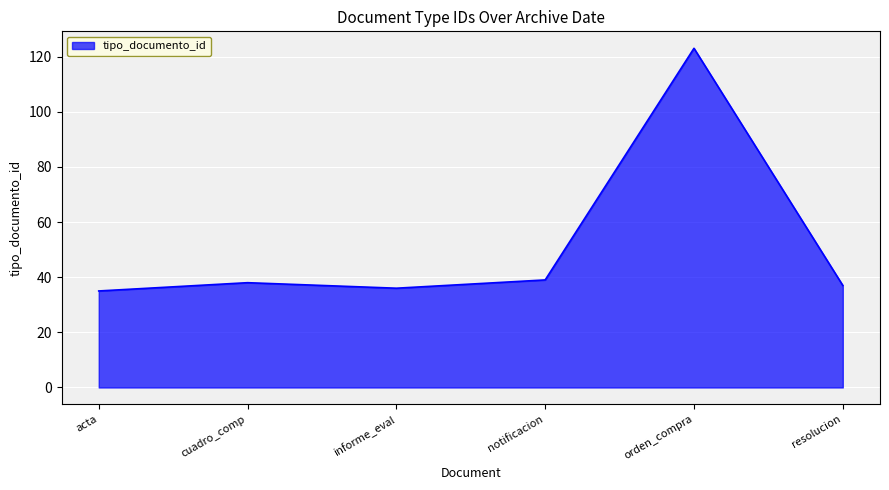

Reading left to right, list all the values displayed in this chart.

acta=35	cuadro_comp=38	informe_eval=36	notificacion=39	orden_compra=123	resolucion=37